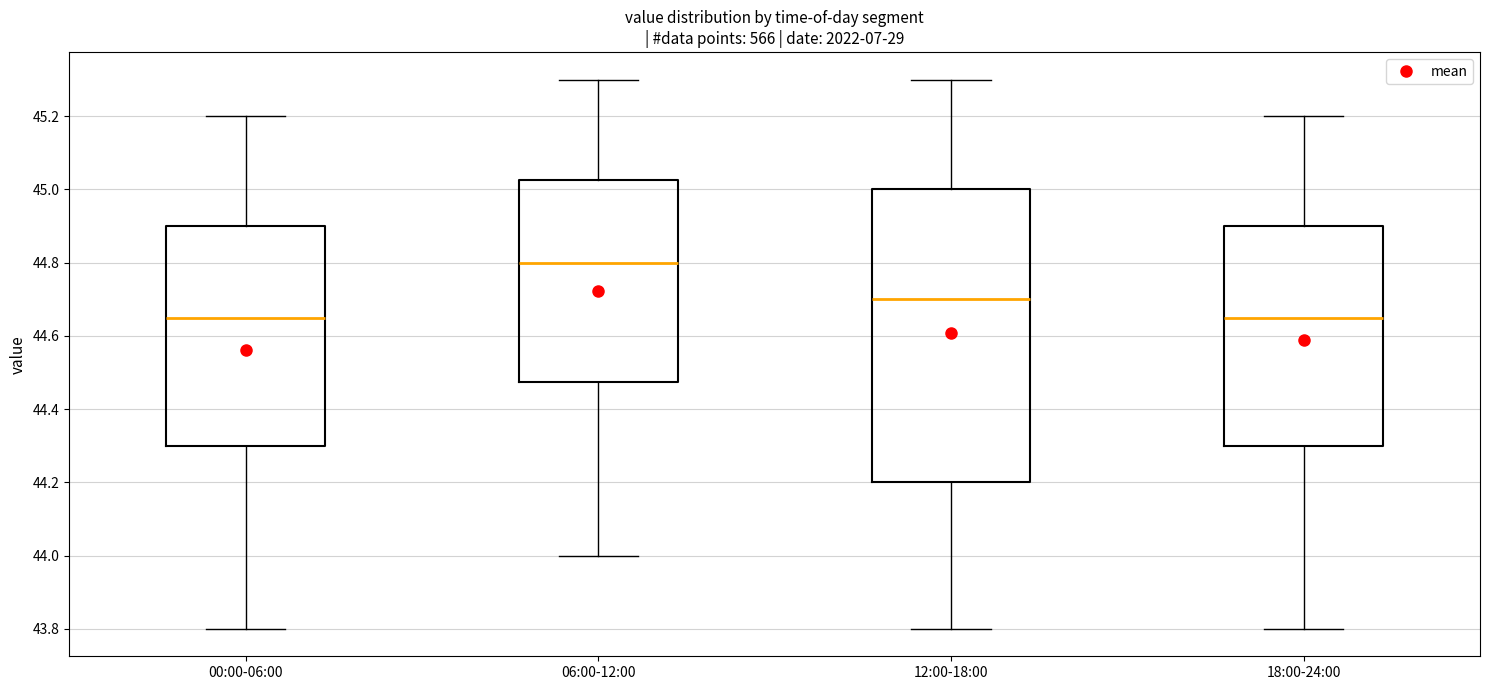

Reading left to right, transcribe this box plot: for each box, give where its median line is, the range the box spans, and where its two whiskers end, as read against the y-axis. The values are not printed on the chart, so give them approximately, as read against the axis.

00:00-06:00: median 44.66, box 44.30 to 44.90, whiskers 43.80 to 45.20
06:00-12:00: median 44.80, box 44.48 to 45.02, whiskers 44.00 to 45.30
12:00-18:00: median 44.70, box 44.20 to 45.00, whiskers 43.80 to 45.30
18:00-24:00: median 44.66, box 44.30 to 44.90, whiskers 43.80 to 45.20